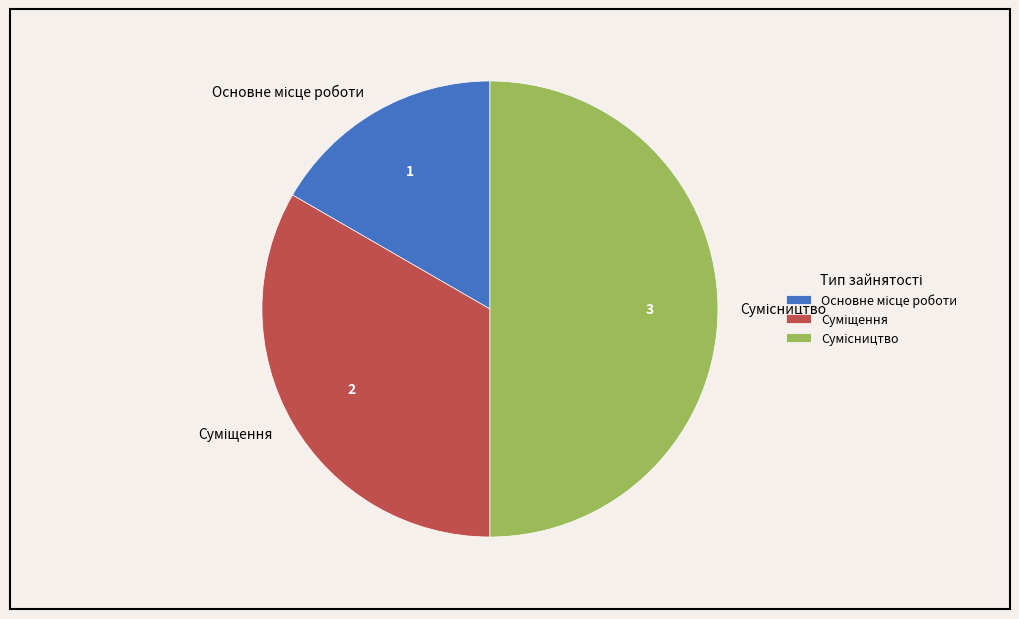

How many slices are in this pie chart?

3